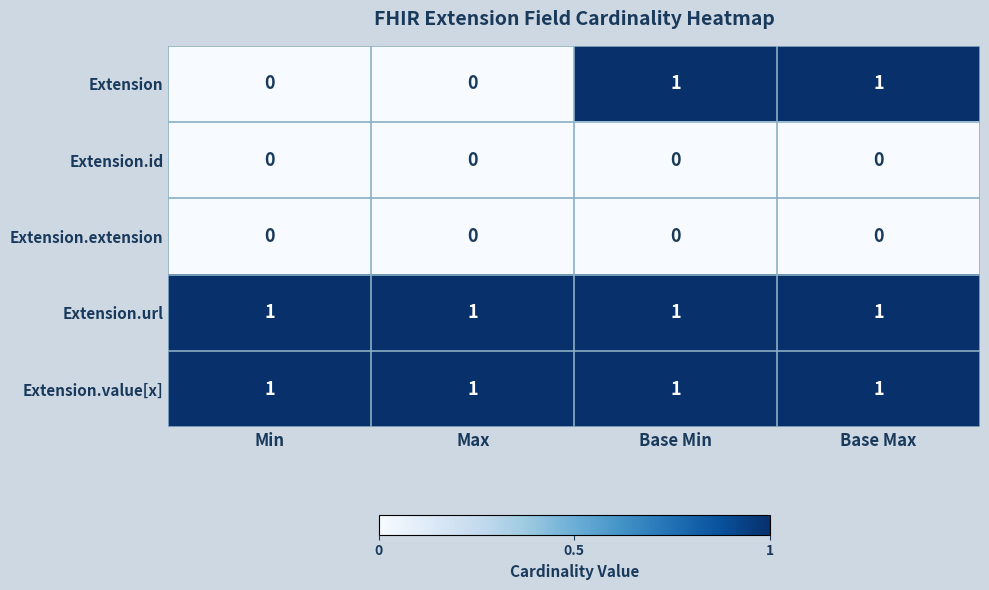

At how many categories does at least one series exceed 0?

4